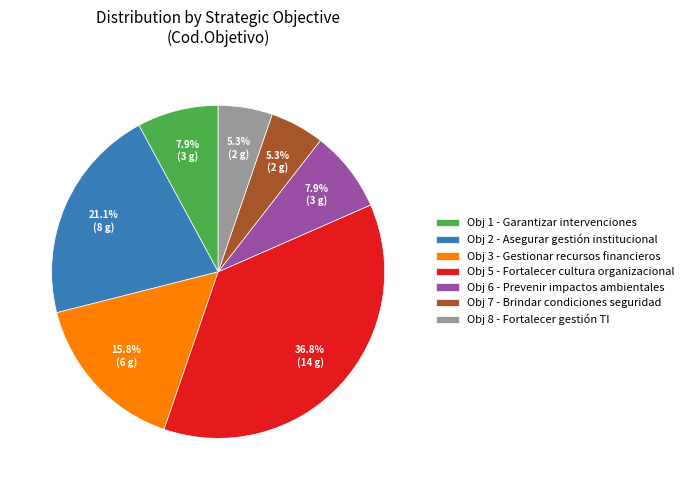

What is the largest slice in the pie chart?

Obj 5 - Fortalecer cultura organizacional